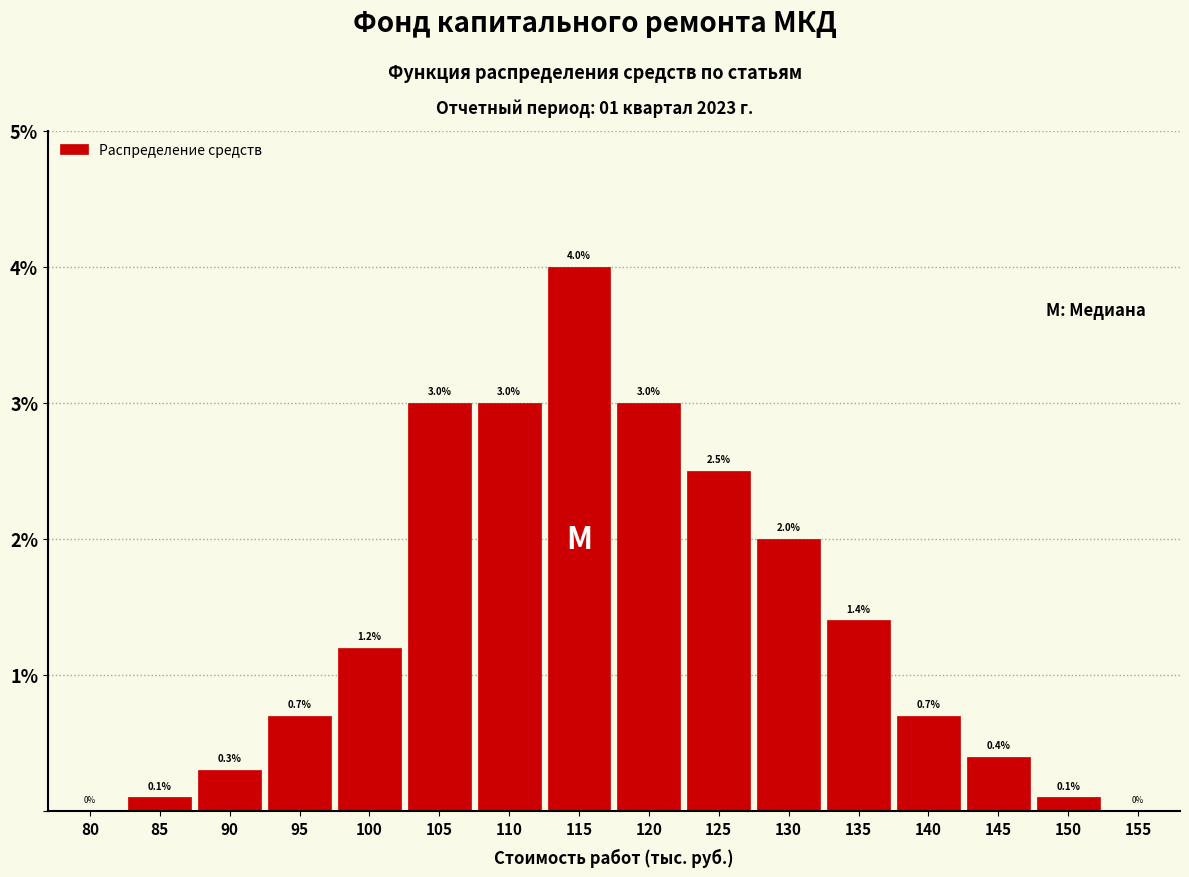

Reading right to left, list all the values displayed in this chart.

155=0.0	150=0.1	145=0.4	140=0.7	135=1.4	130=2.0	125=2.5	120=3.0	115=4.0	110=3.0	105=3.0	100=1.2	95=0.7	90=0.3	85=0.1	80=0.0